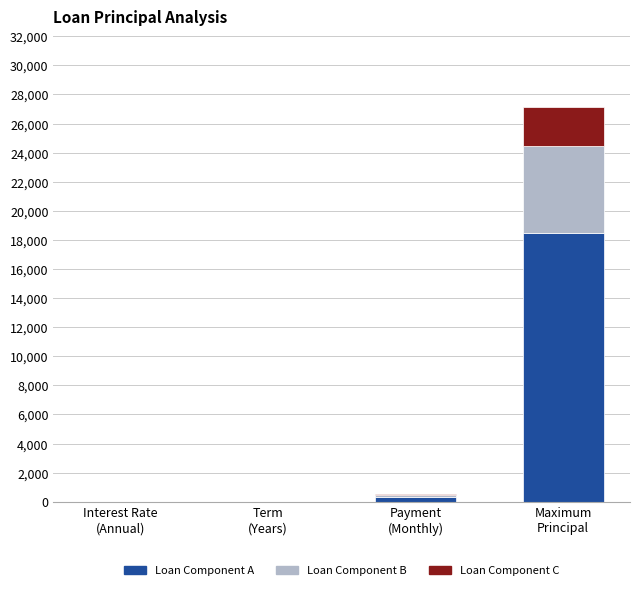

What is the highest value of the Loan Component A series?

18461.7